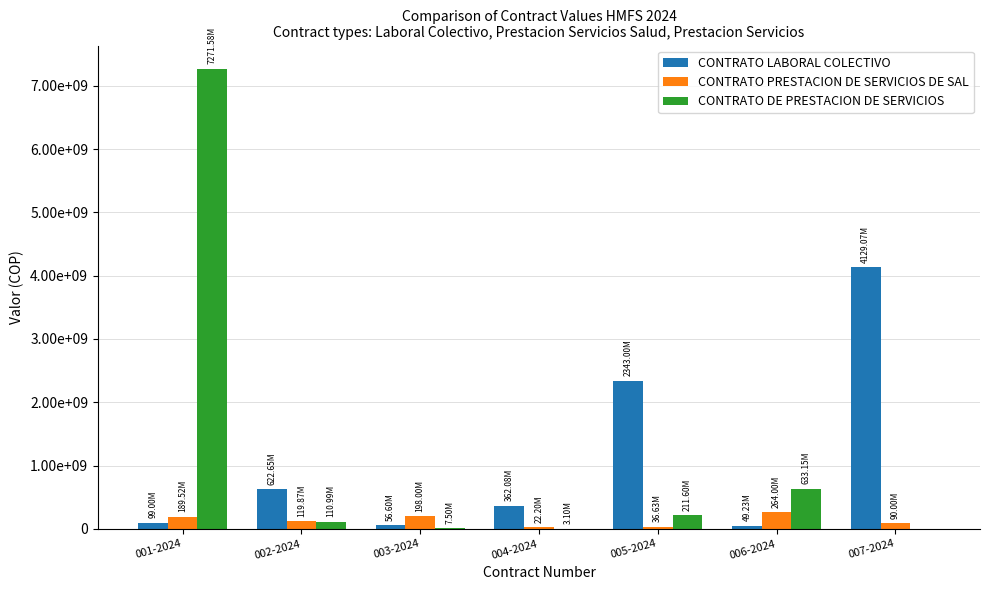

What is the total value across all series at 002-2024?

853513098